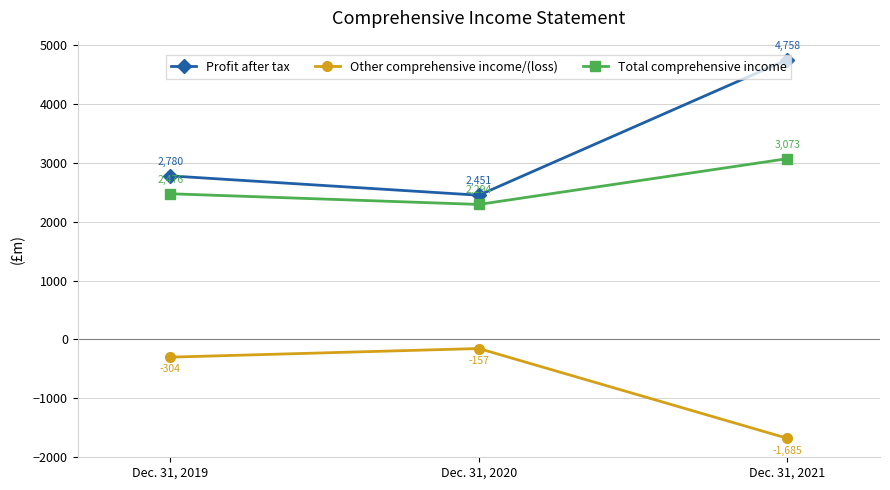

What is the sum of the Profit after tax values at Dec. 31, 2020 and Dec. 31, 2021?

7209